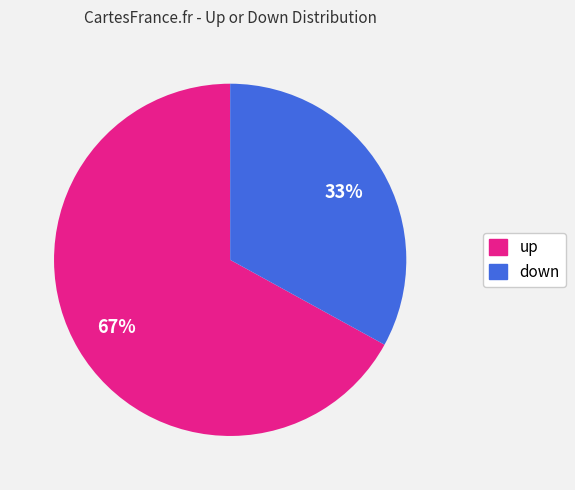

True or false: down accounts for 33% of the total.

True